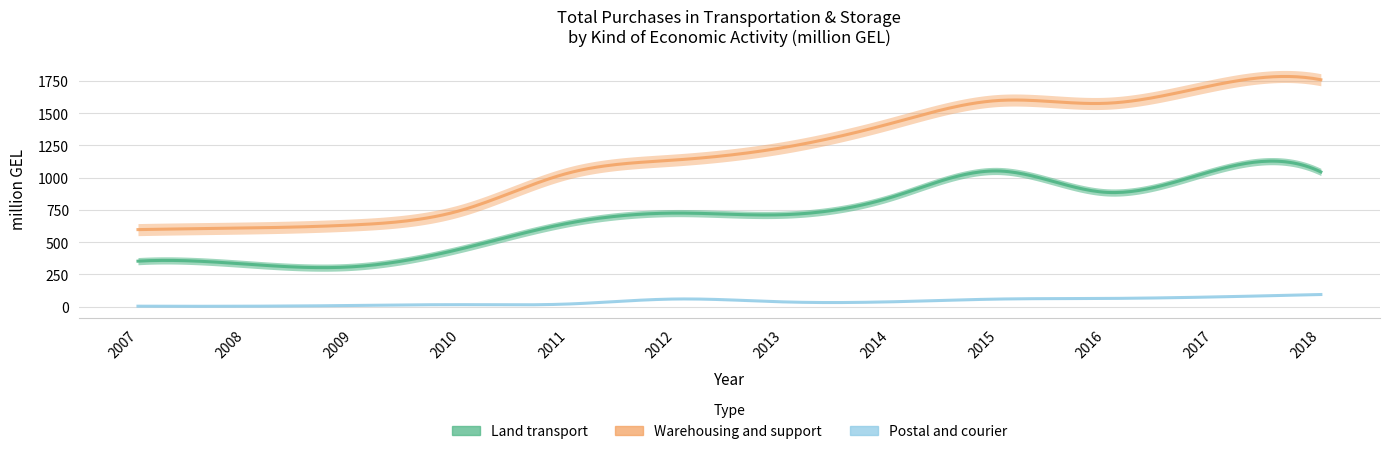

Where is the first local maximum for Land transport?

2012